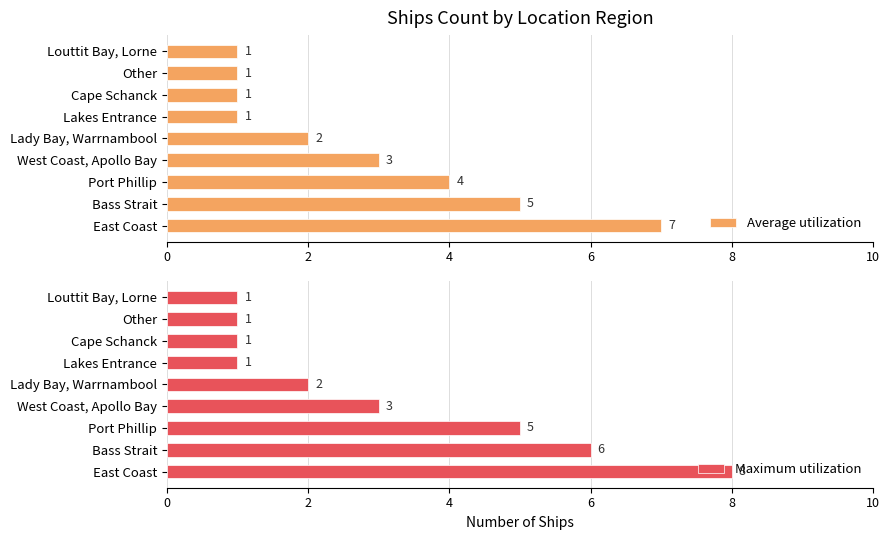

At how many categories does at least one series exceed 4?

3